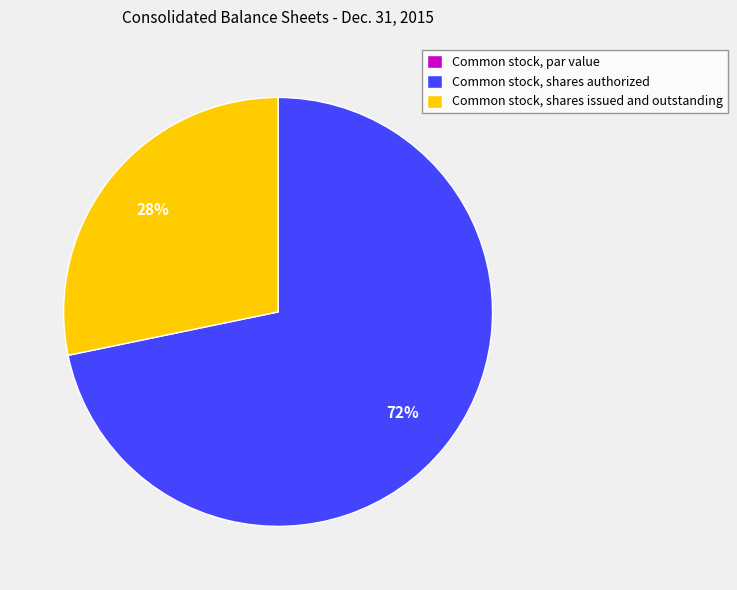

To the nearest percent, what is the difference between the largest and smallest slice percentages?

72%